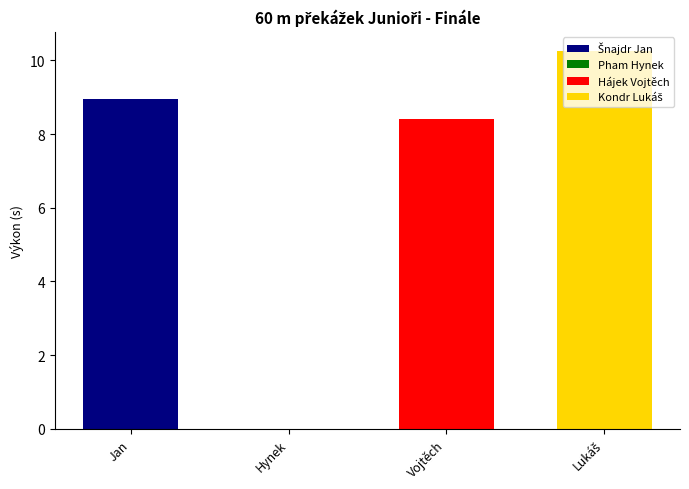

Rank the categories by value from highest to lowest.

Kondr Lukáš, Šnajdr Jan, Hájek Vojtěch, Pham Hynek